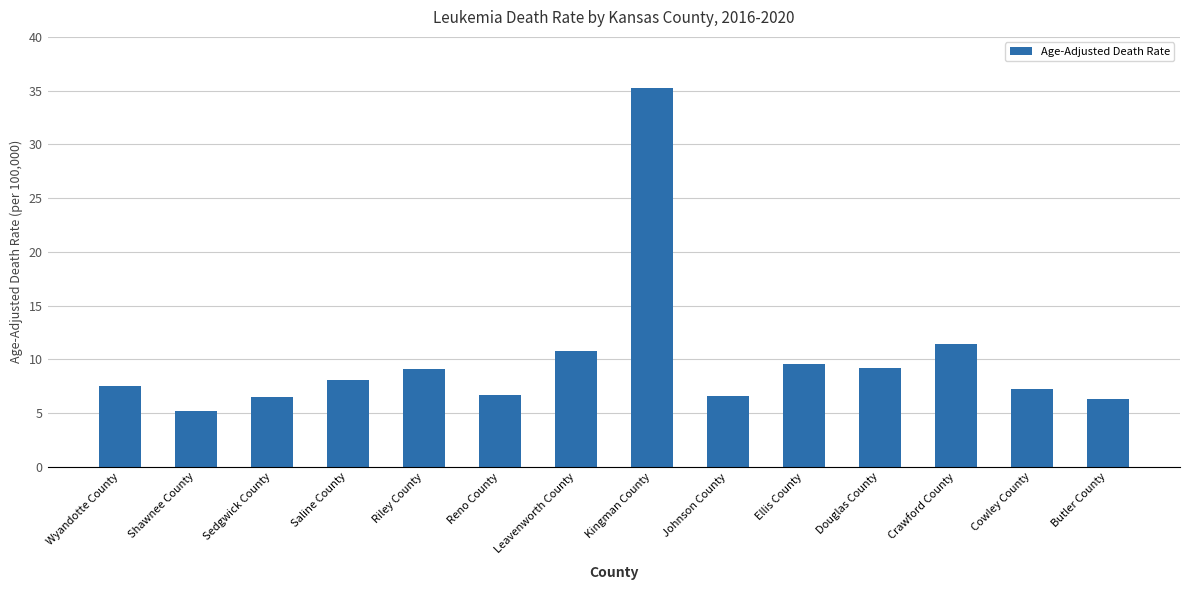

What is the difference between the values at Kingman County and Saline County?

27.1